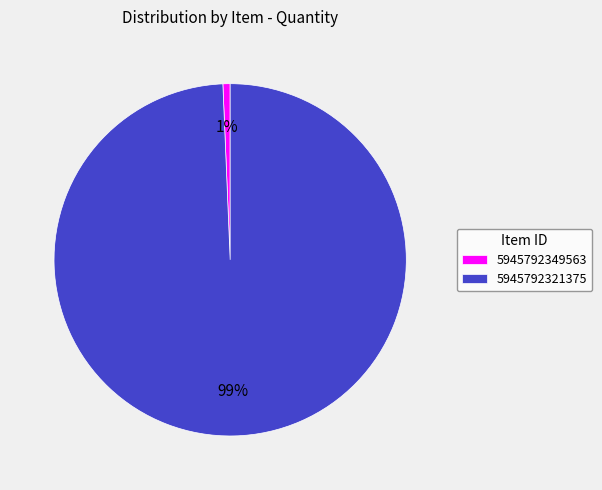

Which slice is the smallest?

5945792349563